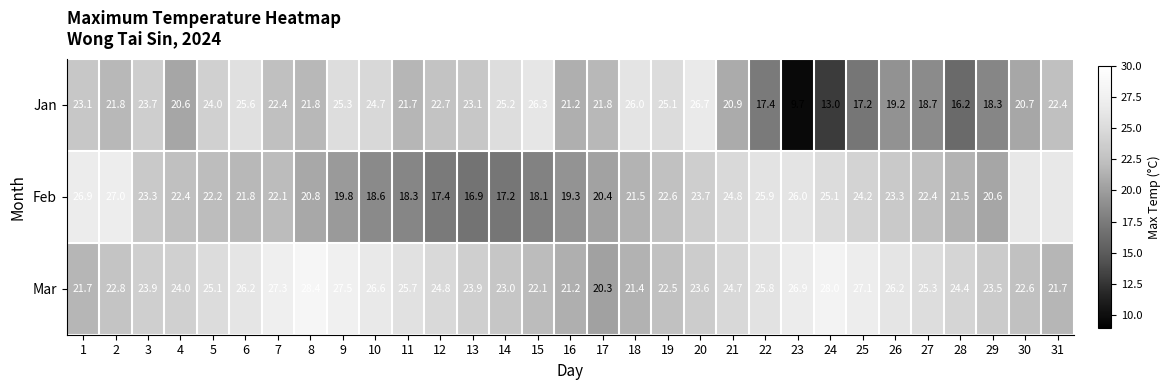

The value of Feb at 7 is 13.3. True or false?

False